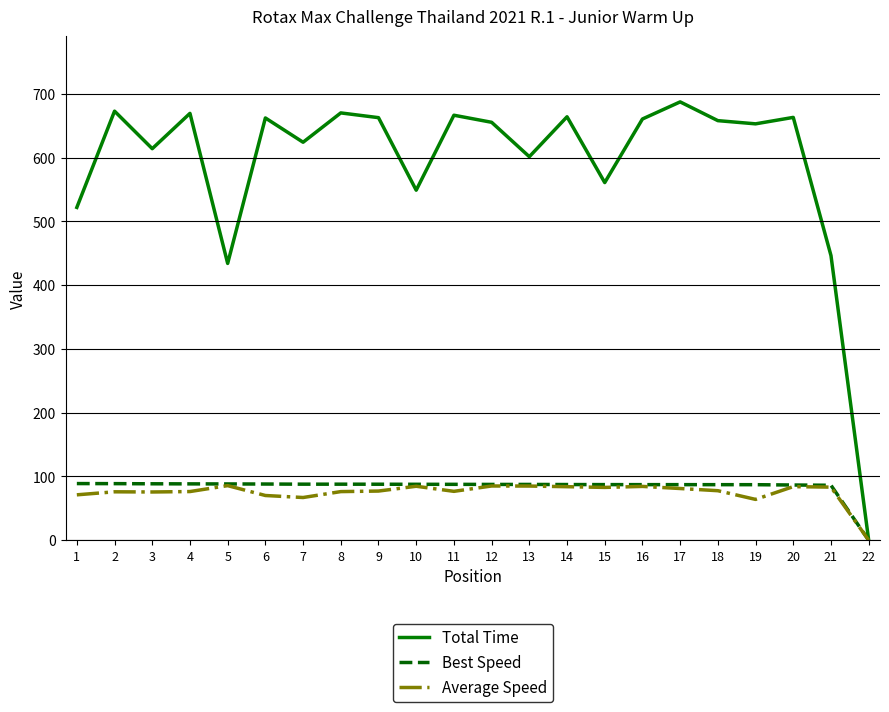

How many distinct data groups are displayed?

3